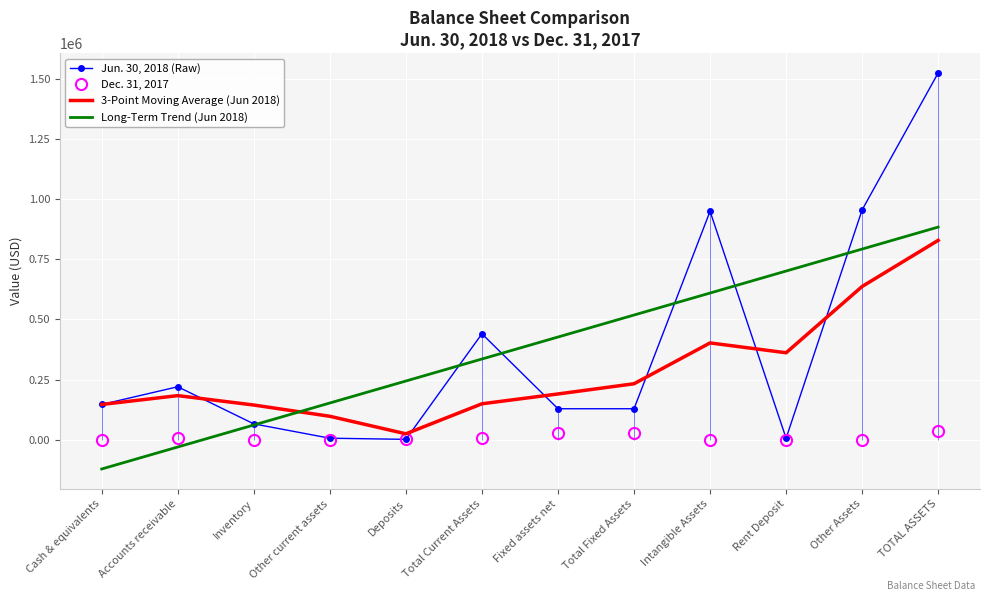

Count the number of categories in the chart.

12